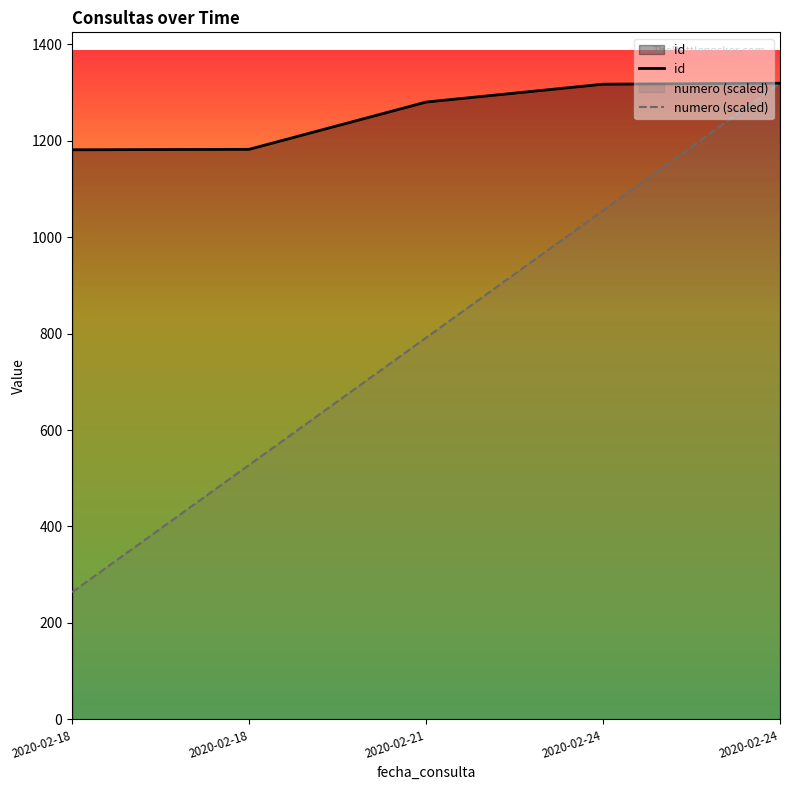

How many lines are shown in the chart?

2